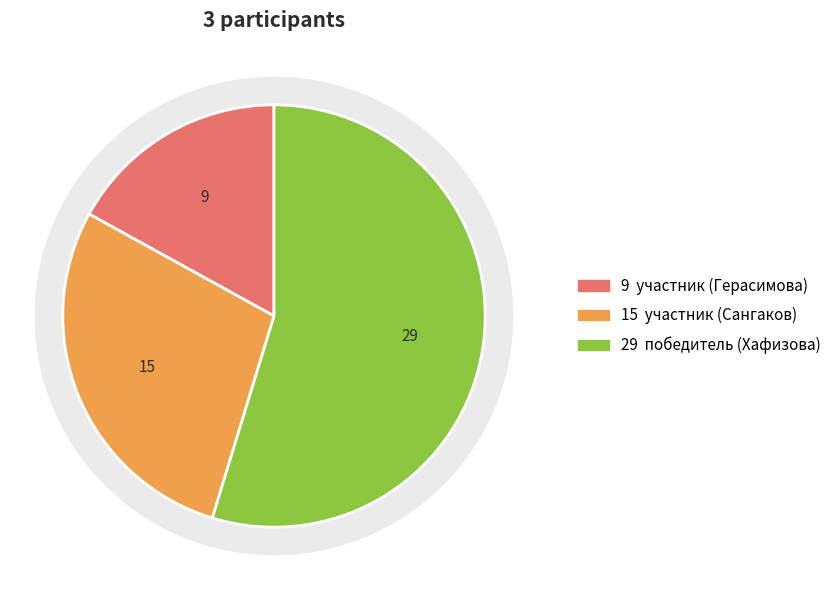

To the nearest percent, what is the difference between the победитель (Хафизова) and участник (Сангаков) slice percentages?

26%